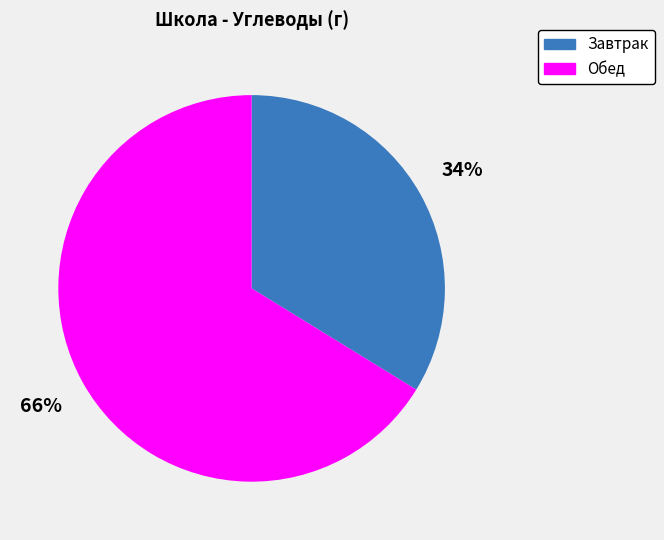

What percentage is the Обед slice, to the nearest percent?

66%